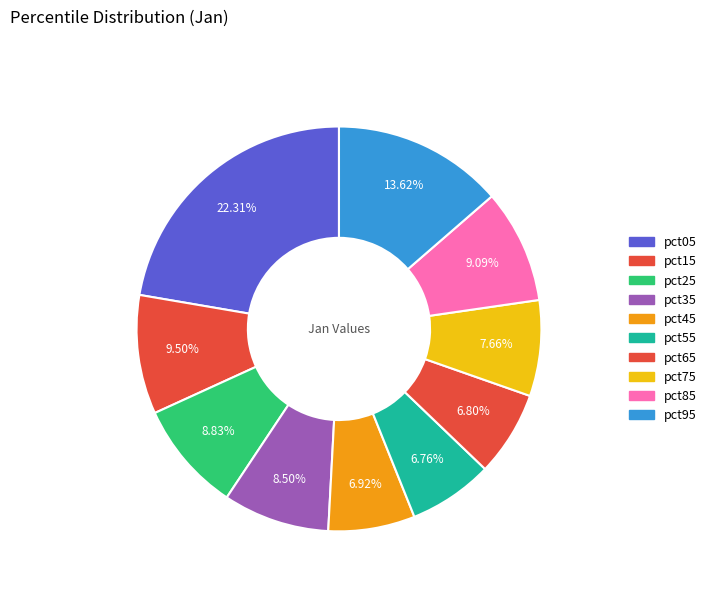

Does pct15 represent more than half of the total?

No